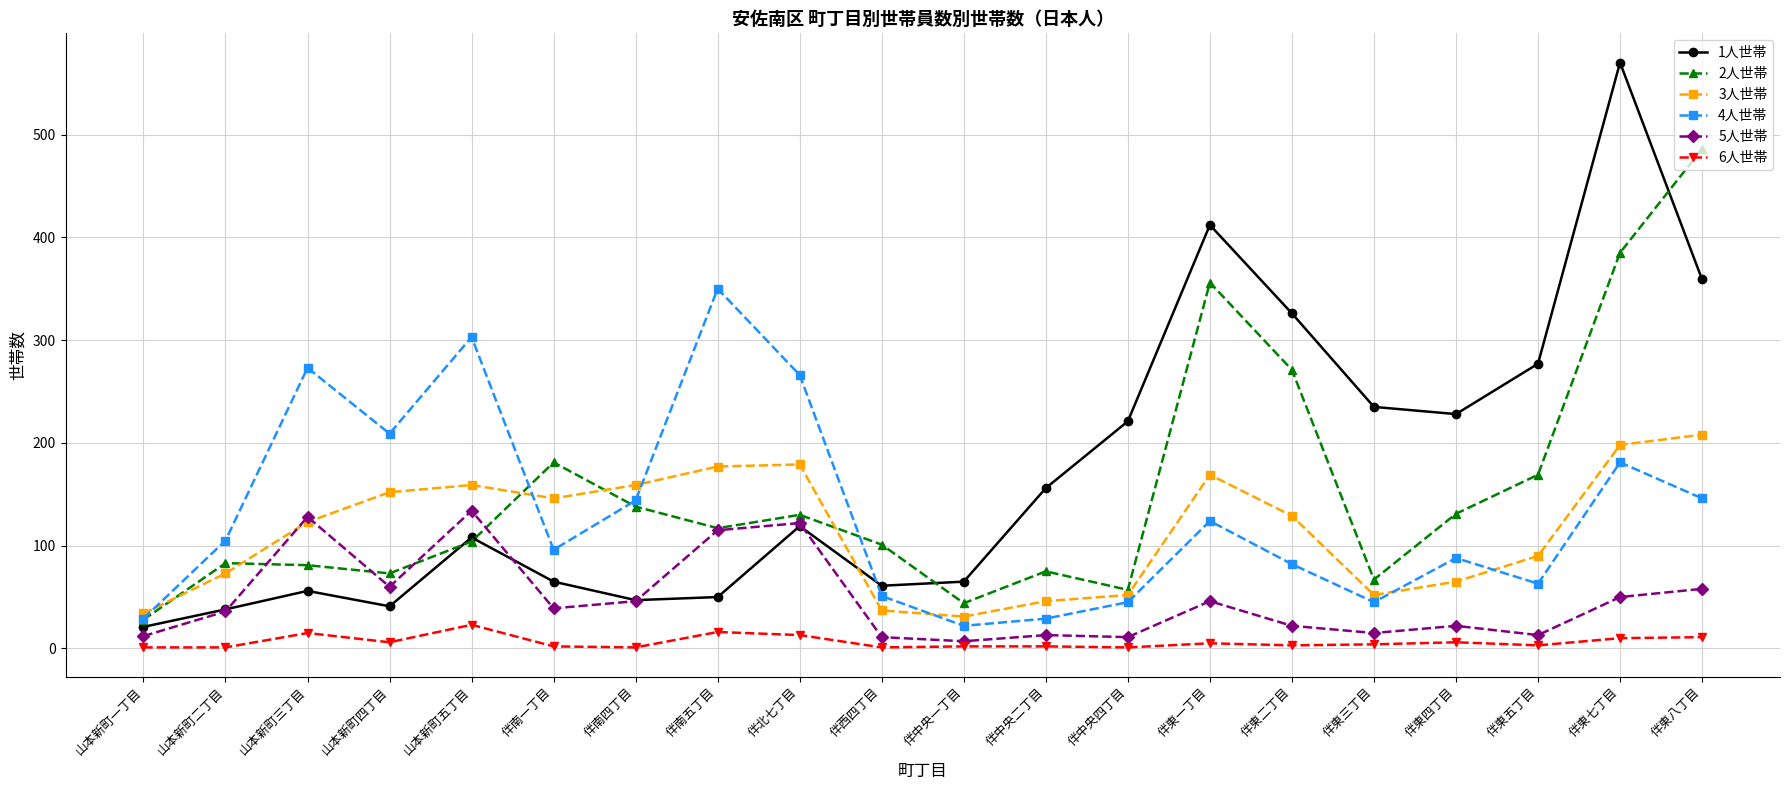

List the series in order of their peak value, highest first.

1人世帯, 2人世帯, 4人世帯, 3人世帯, 5人世帯, 6人世帯